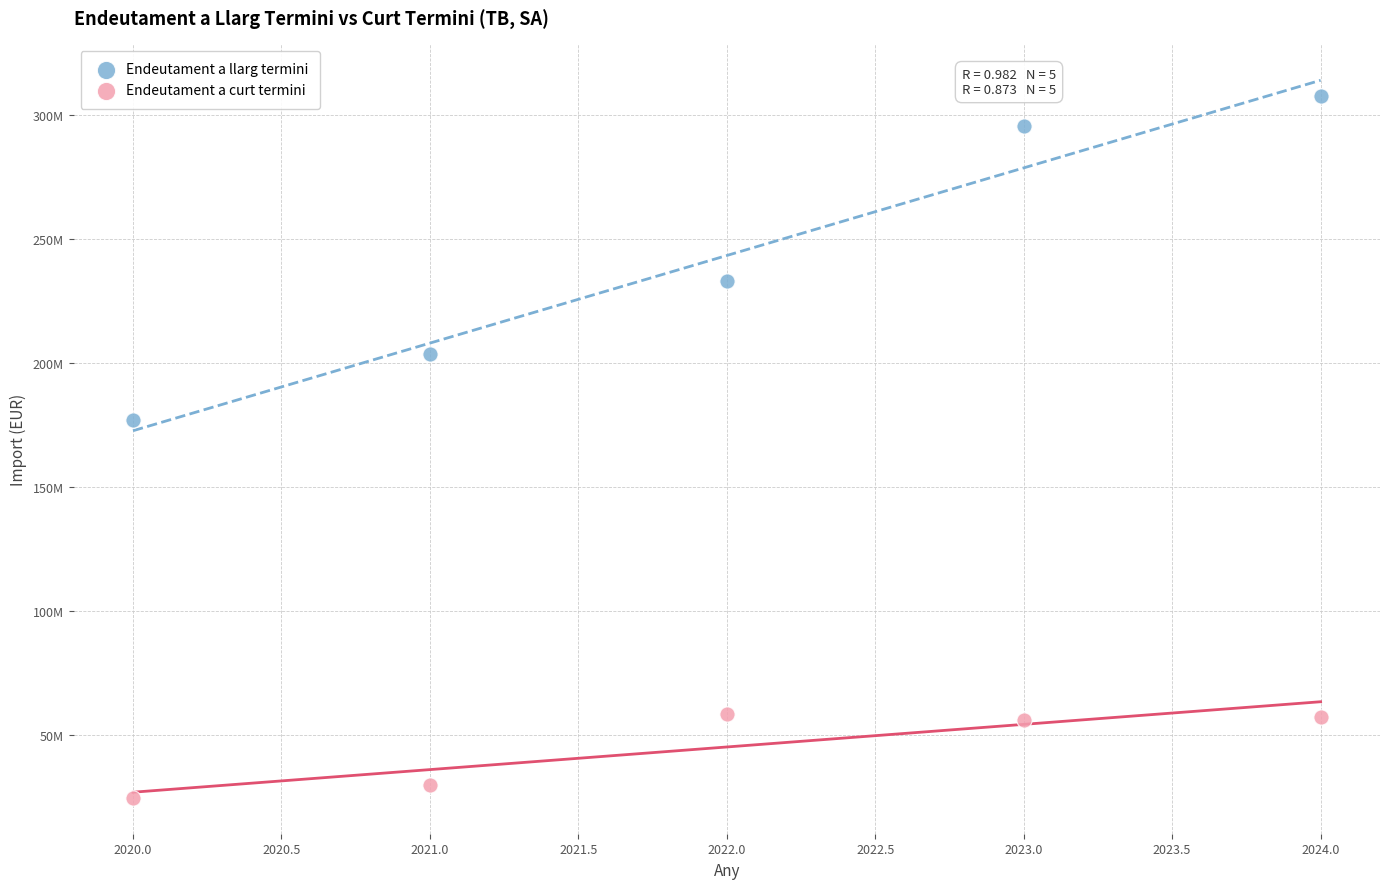

What are all the series names shown in the legend?

Endeutament a llarg termini, Endeutament a curt termini